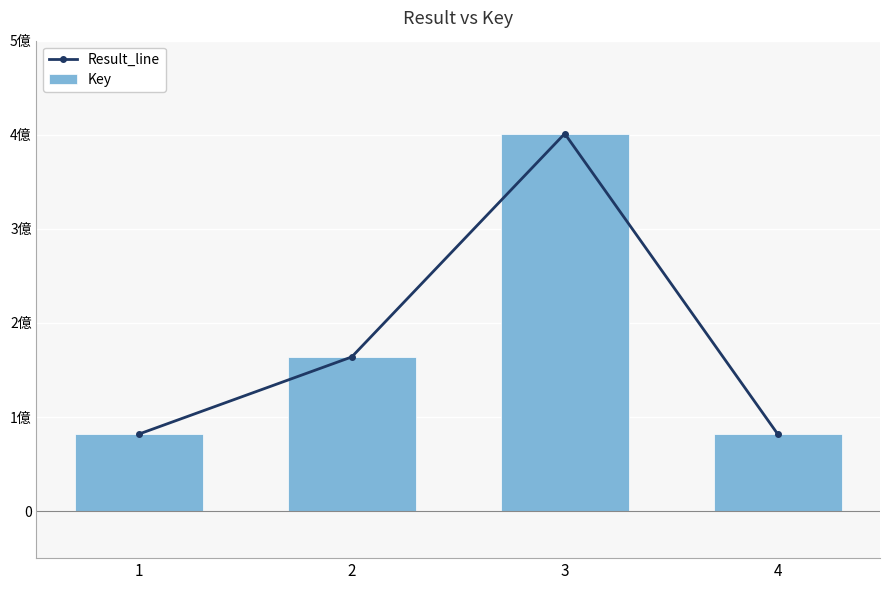

Is the value of Result_line at 1 greater than the value of Key at 4?

Yes